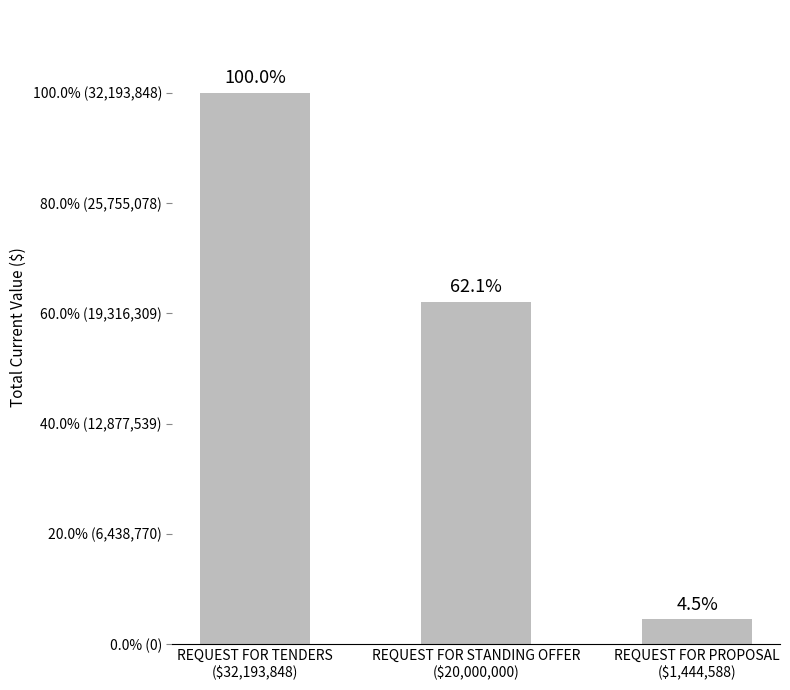

Are the bars horizontal?

No